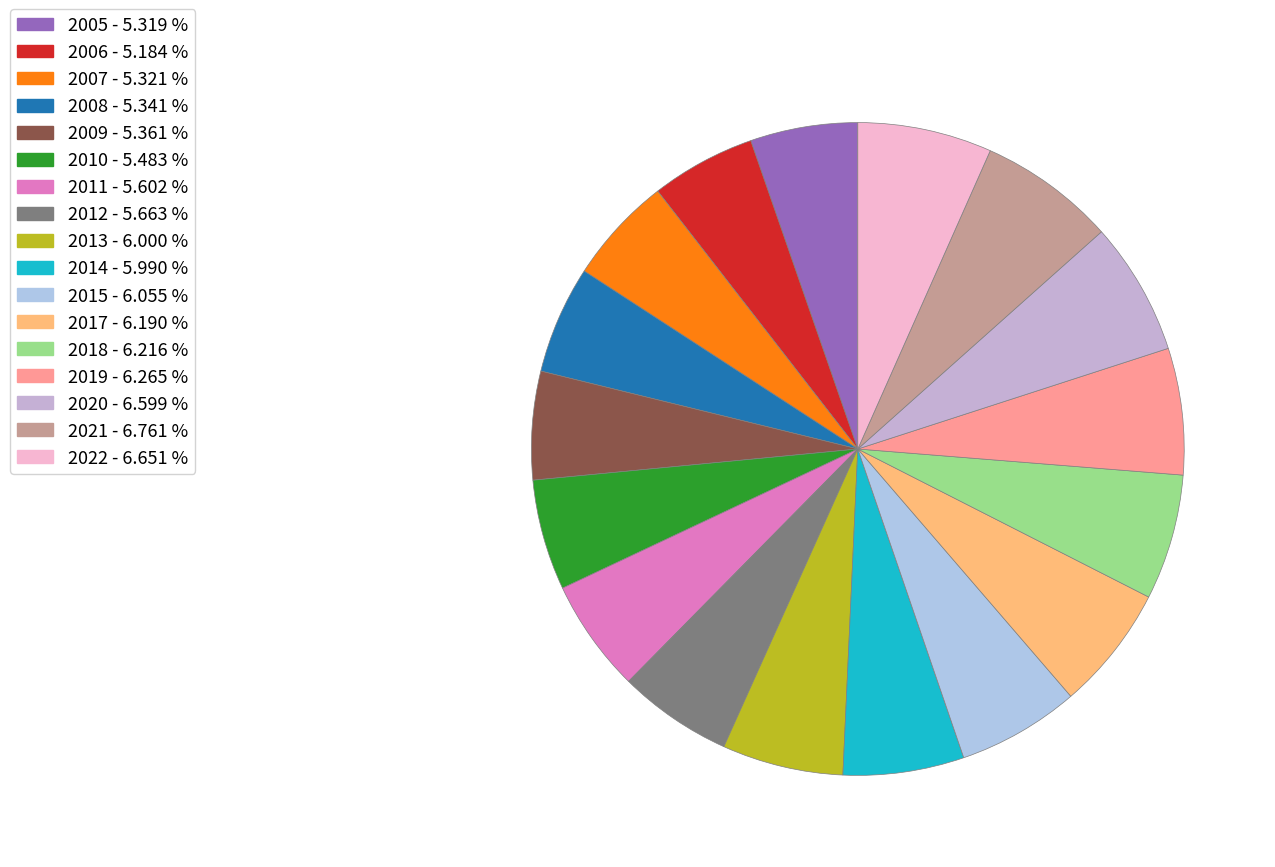

Is there any slice that represents more than half of the pie?

No